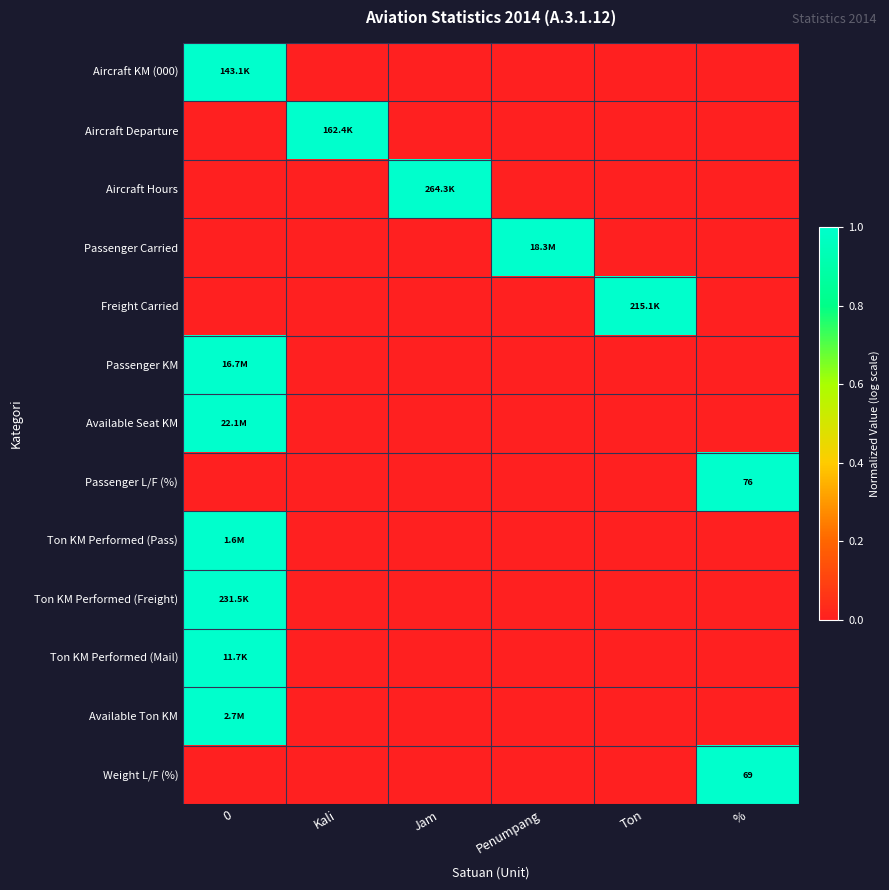

True or false: Weight L/F (%) has a value of 69 at %.

True